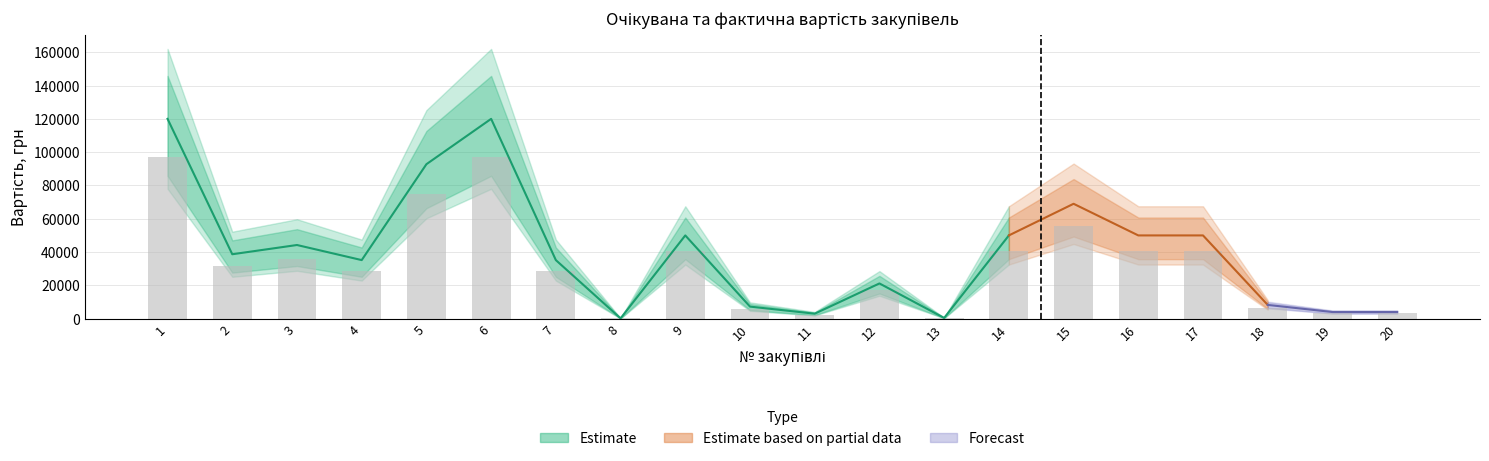

What is the difference between the highest and lowest values at 20?

3999.0